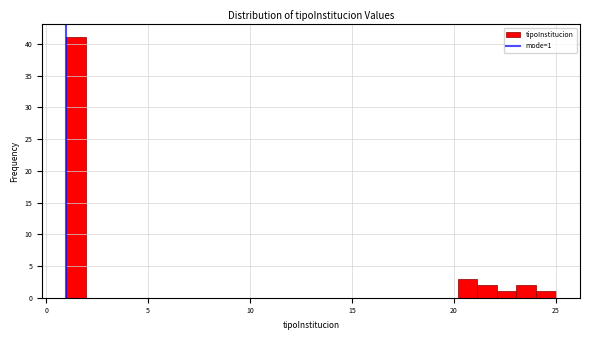

Around what value on the x-axis is the tallest bar? Give the approximate position of its centre, as read against the axis.

1.5